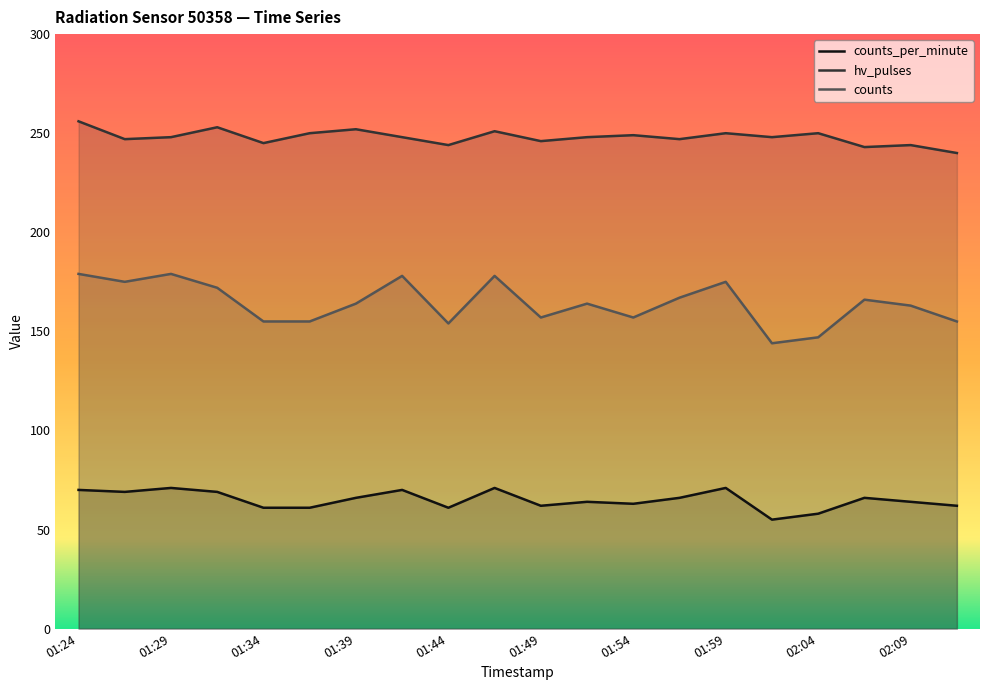

Which category has the highest value in the counts_per_minute series?

01:29